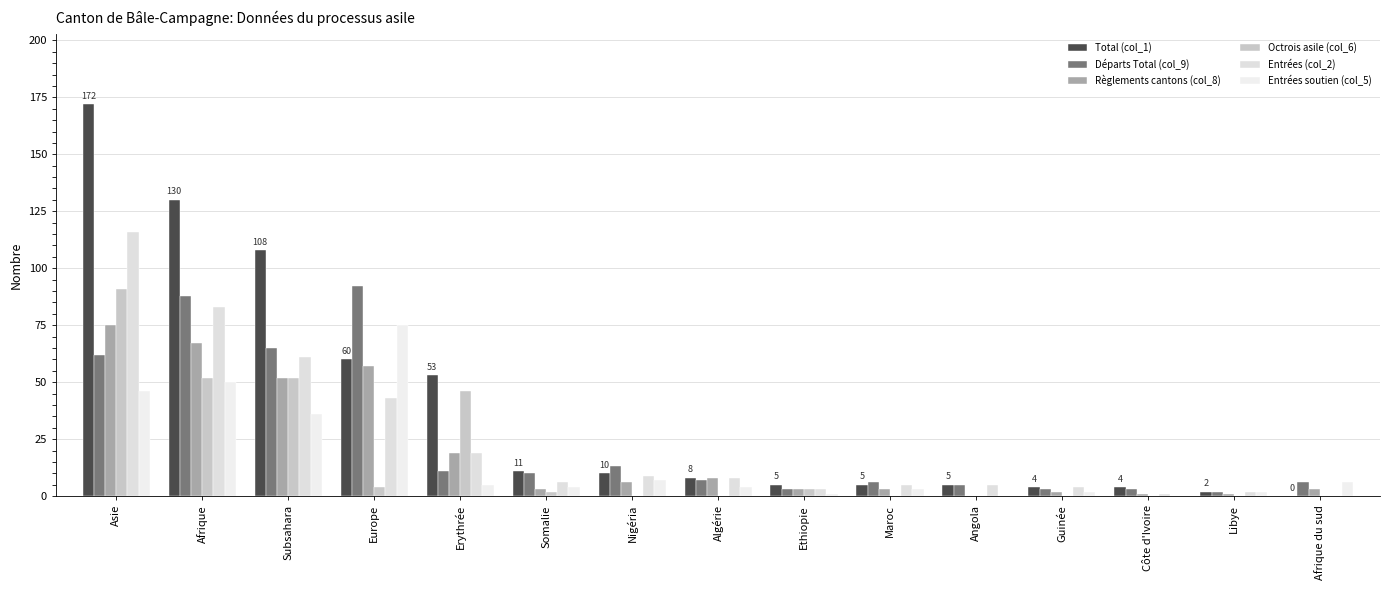

How many distinct data groups are displayed?

6